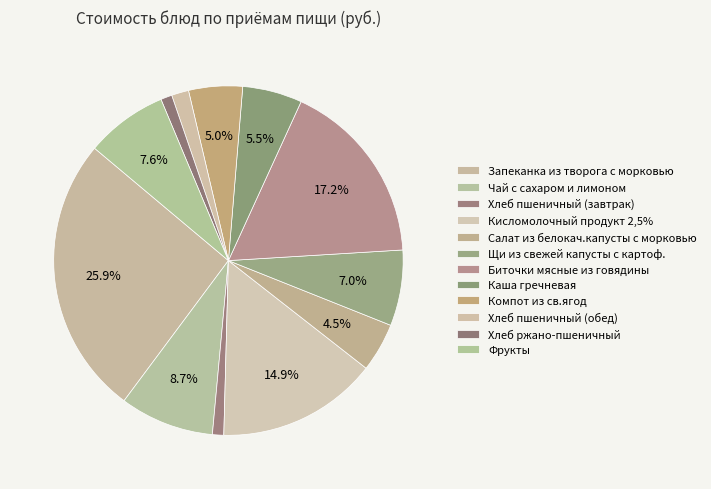

The Хлеб пшеничный (завтрак) slice represents 11% of the pie. True or false?

False